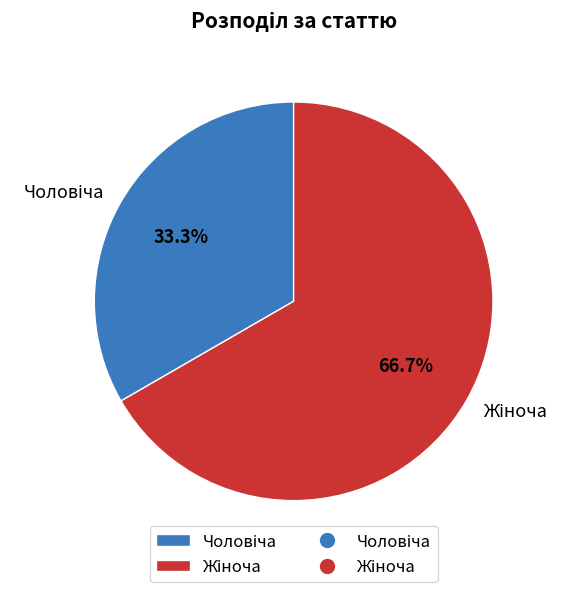

Is there a majority slice in this chart?

Yes